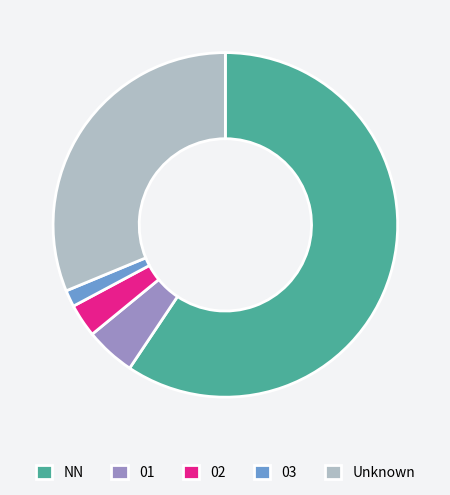

Which slice is the smallest?

03